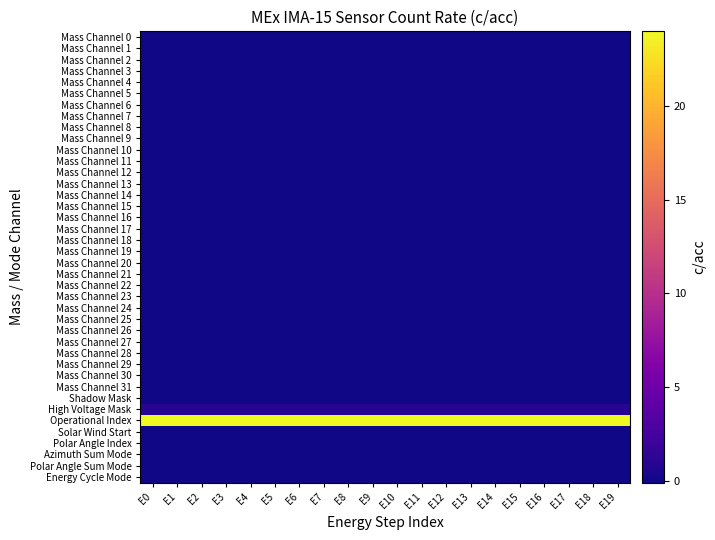

Rank the series at E1 from highest to lowest value.

Operational Index, High Voltage Mask, Mass Channel 0, Mass Channel 1, Mass Channel 2, Mass Channel 3, Mass Channel 4, Mass Channel 5, Mass Channel 6, Mass Channel 7, Mass Channel 8, Mass Channel 9, Mass Channel 10, Mass Channel 11, Mass Channel 12, Mass Channel 13, Mass Channel 14, Mass Channel 15, Mass Channel 16, Mass Channel 17, Mass Channel 18, Mass Channel 19, Mass Channel 20, Mass Channel 21, Mass Channel 22, Mass Channel 23, Mass Channel 24, Mass Channel 25, Mass Channel 26, Mass Channel 27, Mass Channel 28, Mass Channel 29, Mass Channel 30, Mass Channel 31, Shadow Mask, Solar Wind Start, Polar Angle Index, Azimuth Sum Mode, Polar Angle Sum Mode, Energy Cycle Mode